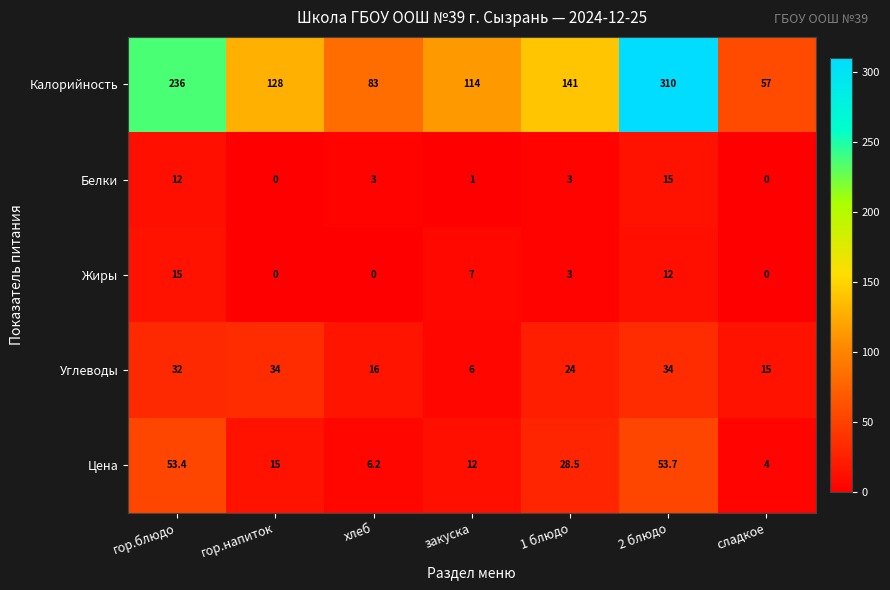

Which series has the largest range (max minus min)?

Калорийность